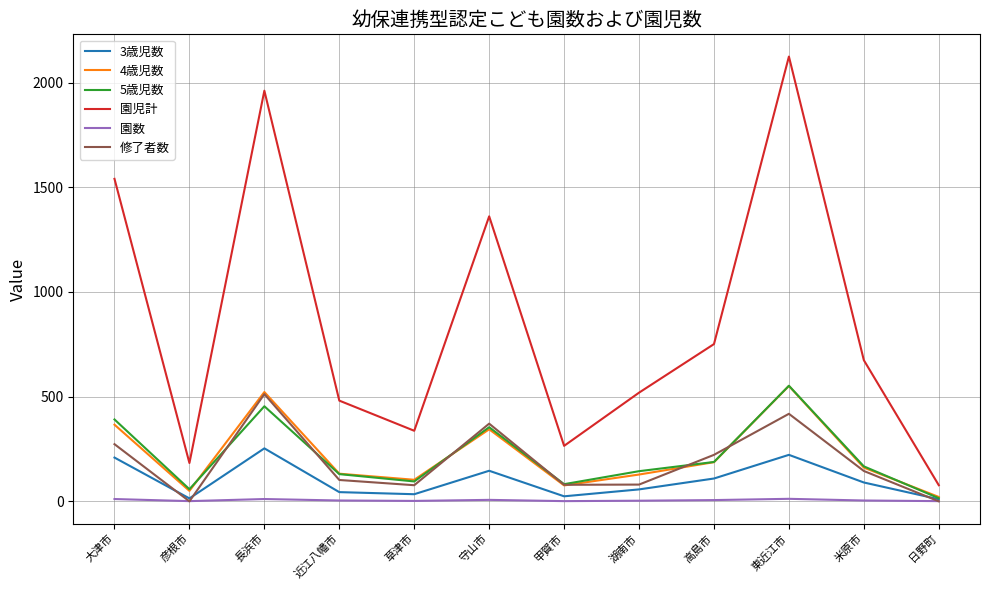

What is the difference between the maximum and second lowest values in the 5歳児数 series?

494